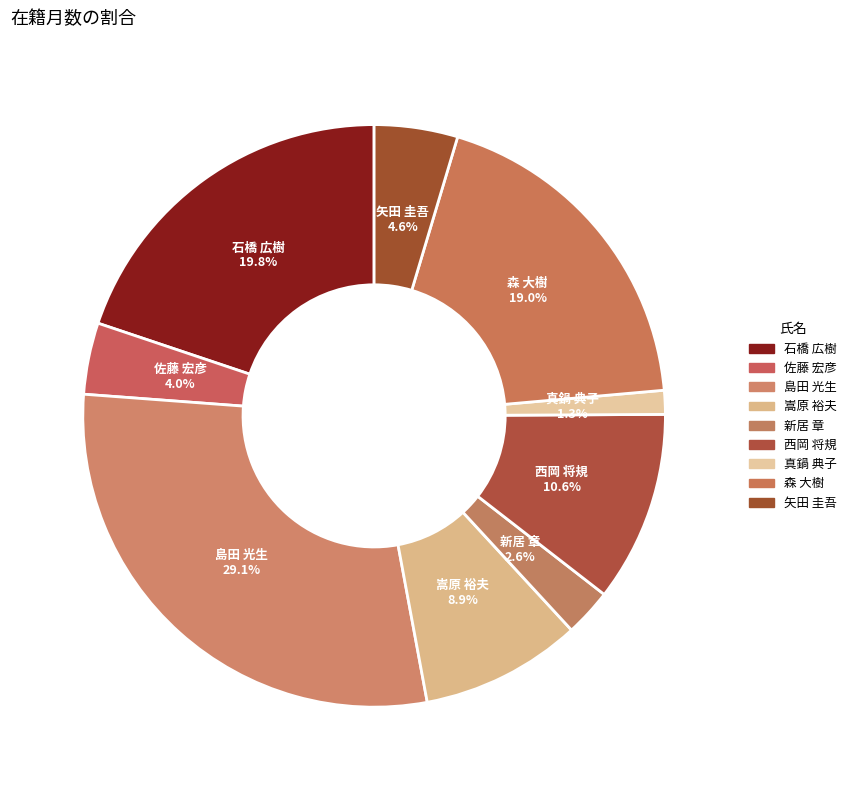

What is the total percentage of 石橋 広樹 and 矢田 圭吾?

24.5%